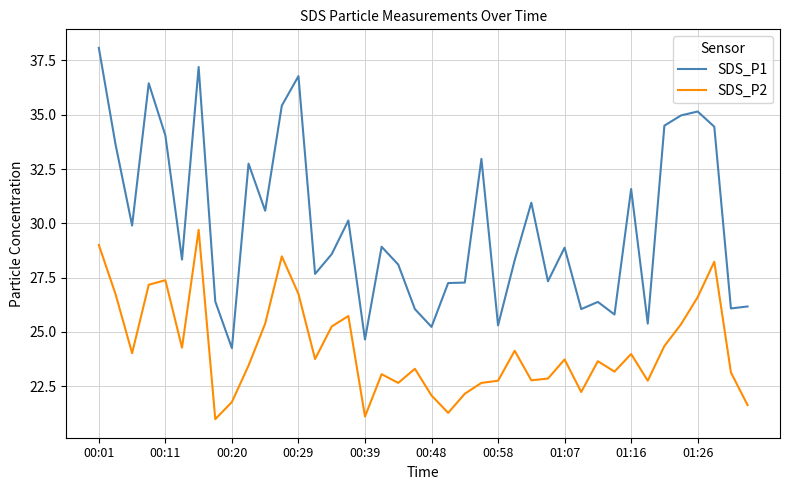

Which series has the largest range (max minus min)?

SDS_P1